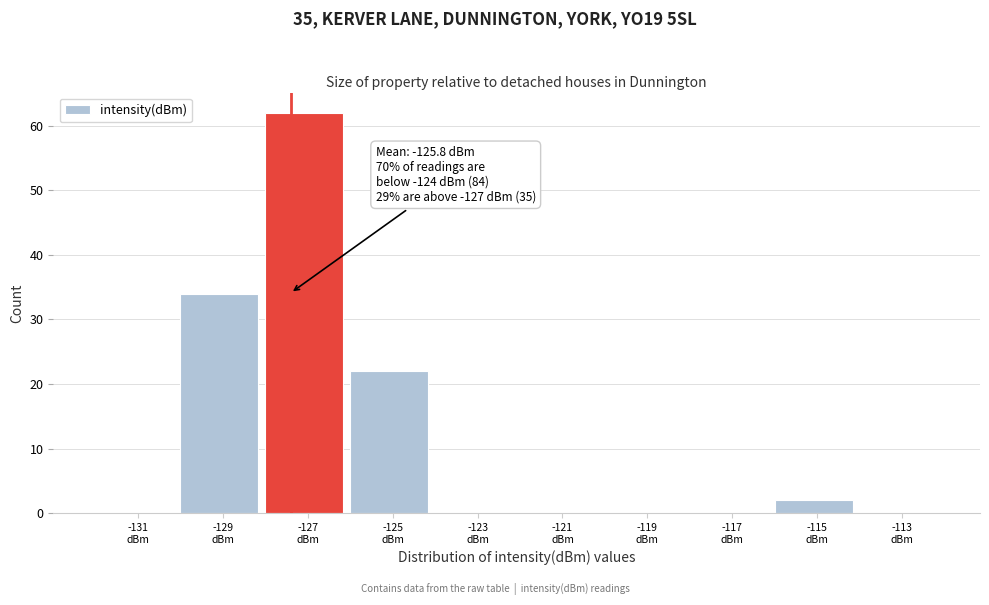

What is the greatest value displayed?

62